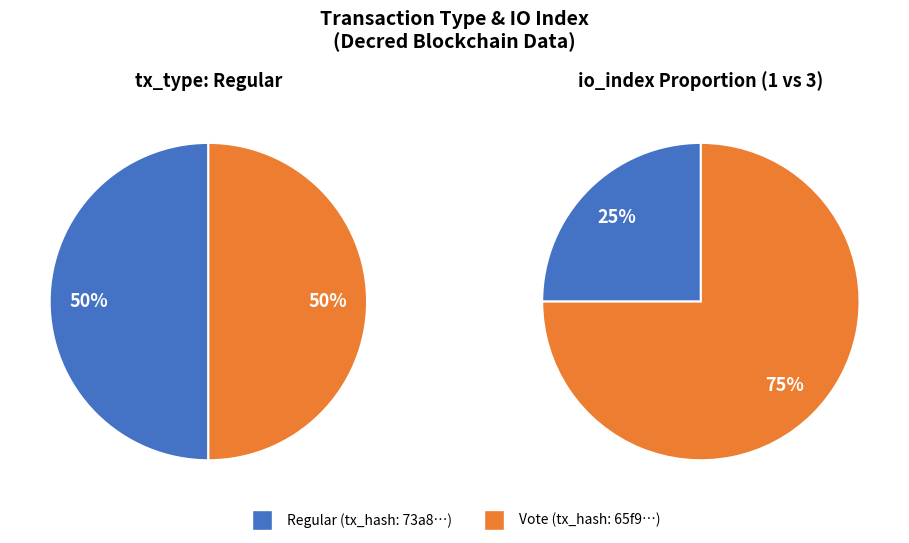

How many slices are in this pie chart?

2